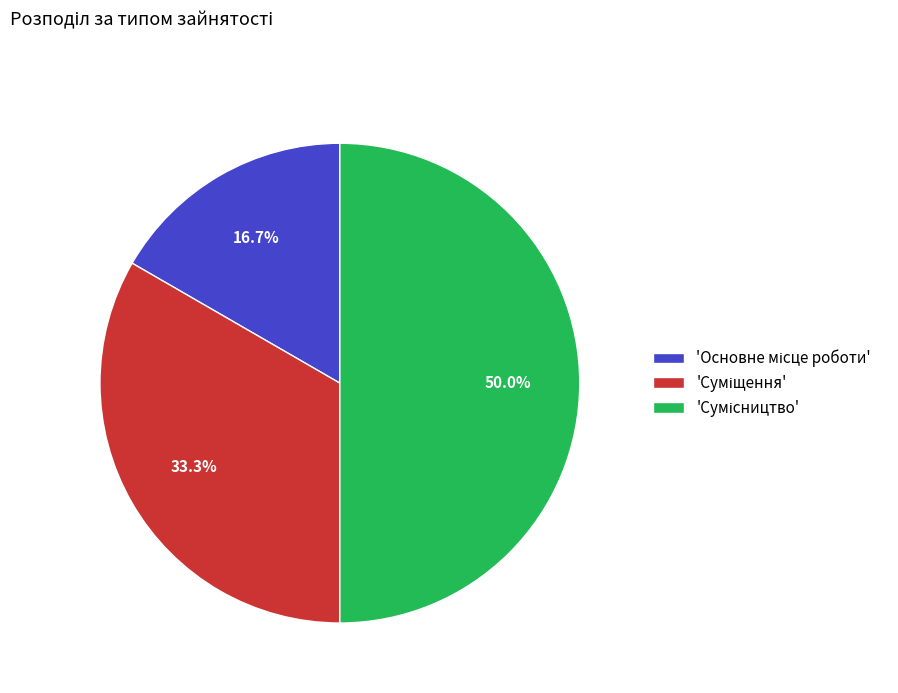

How many slices are in this pie chart?

3